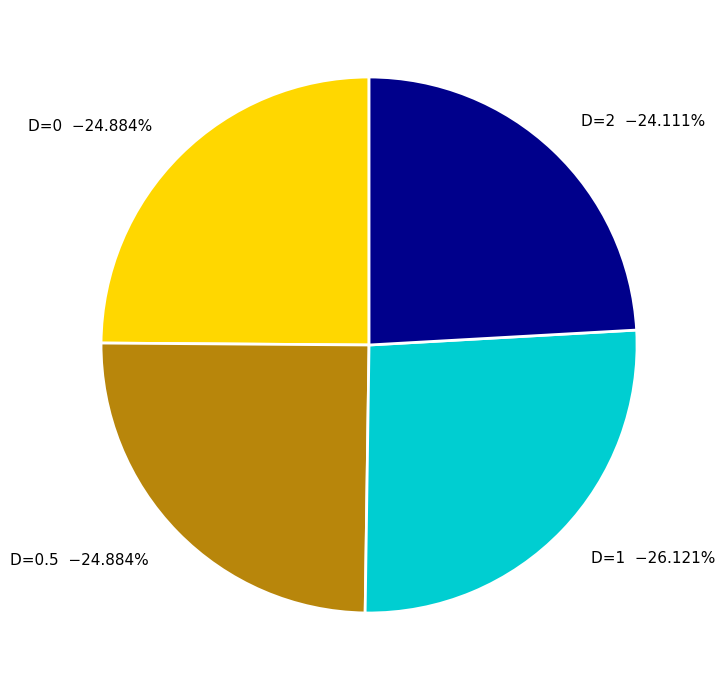

Does any single category account for the majority?

No